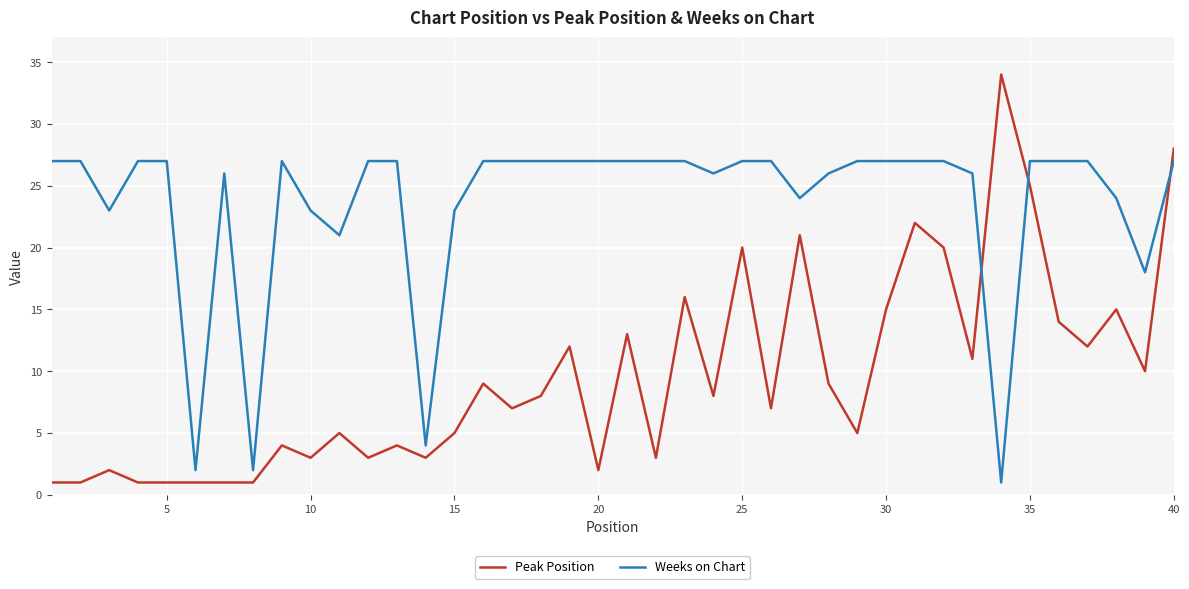

Which series has the largest total across all categories?

Weeks on Chart